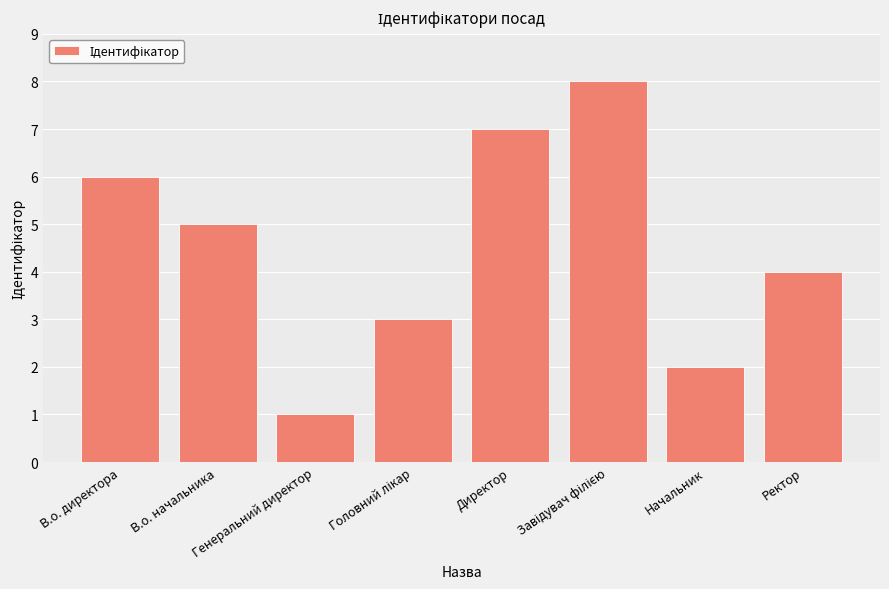

What is the greatest value displayed?

8